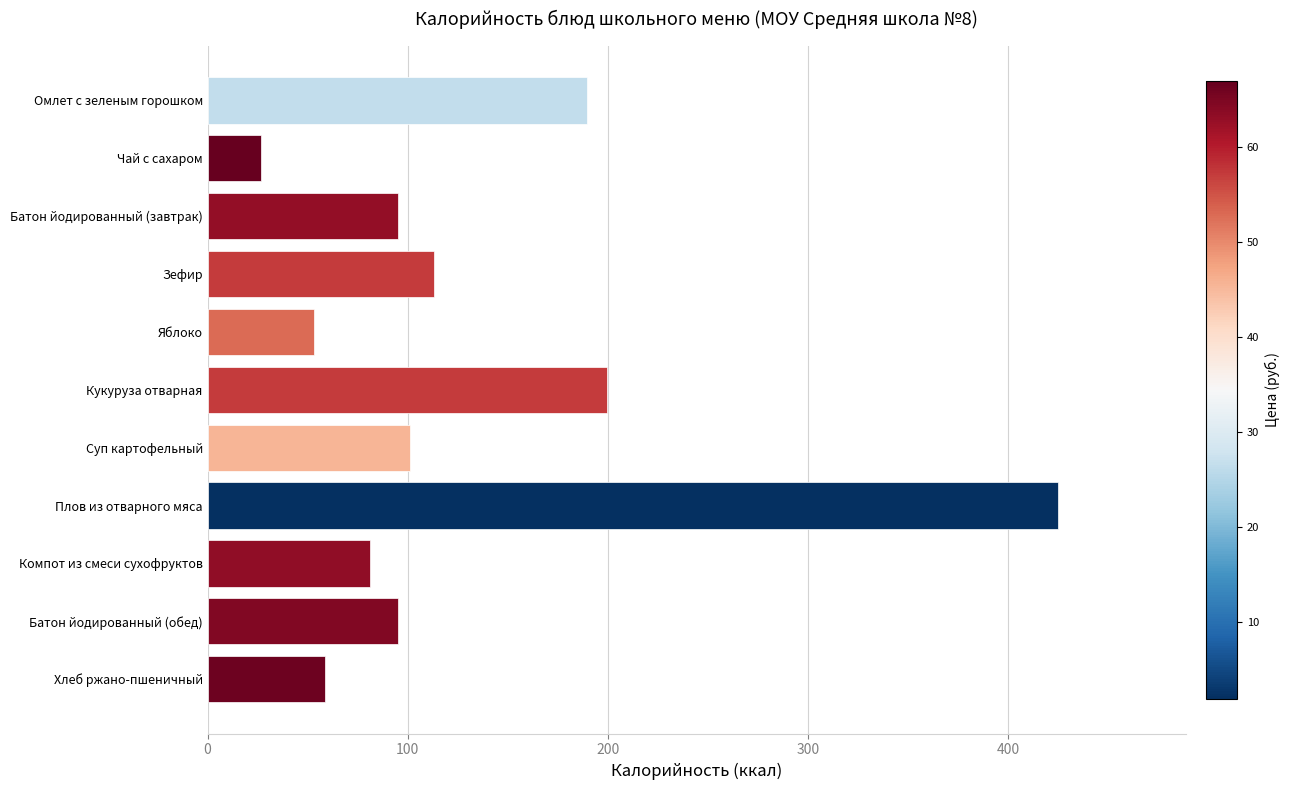

True or false: the data shows 199.7 at Кукуруза отварная.

True